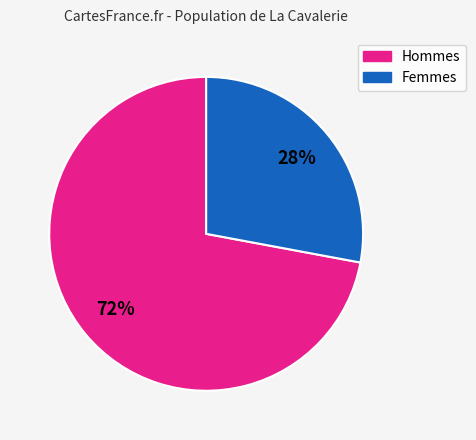

How many segments does this pie chart have?

2